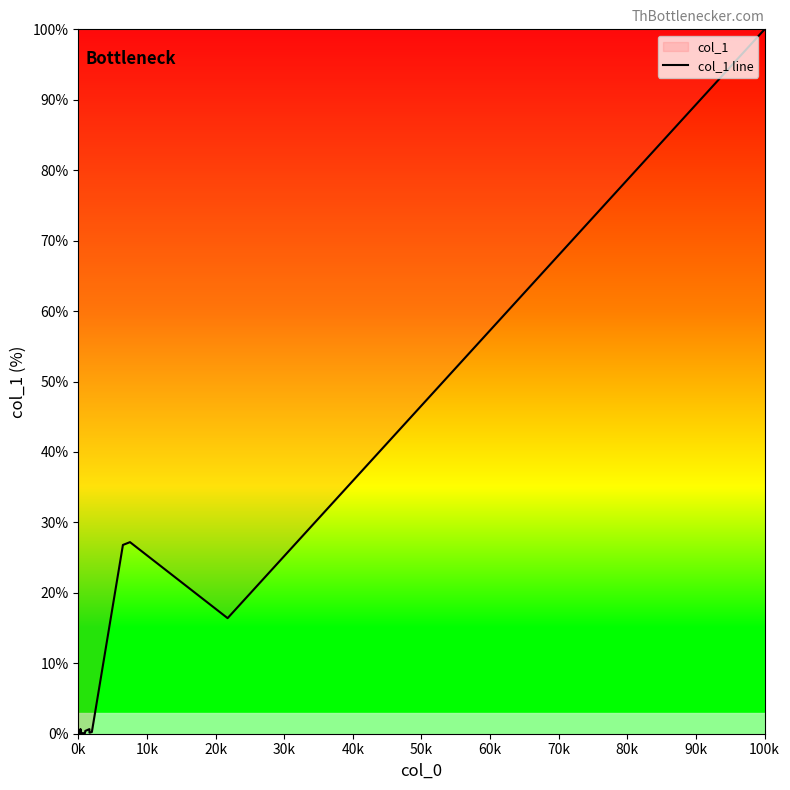

How many interior local valleys (lower than both neighbors) does the data have?

6